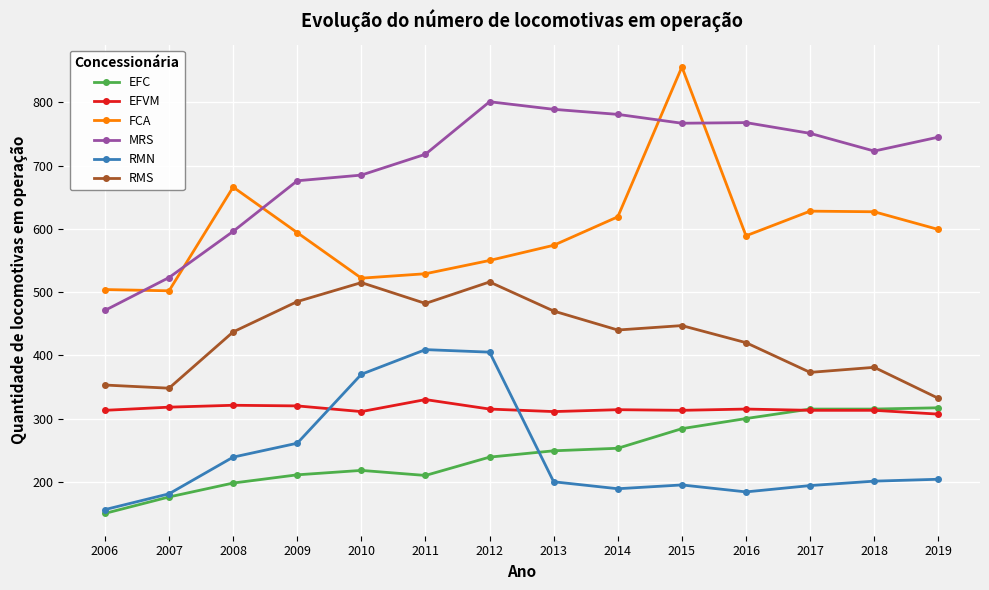

How many series are shown in this chart?

6